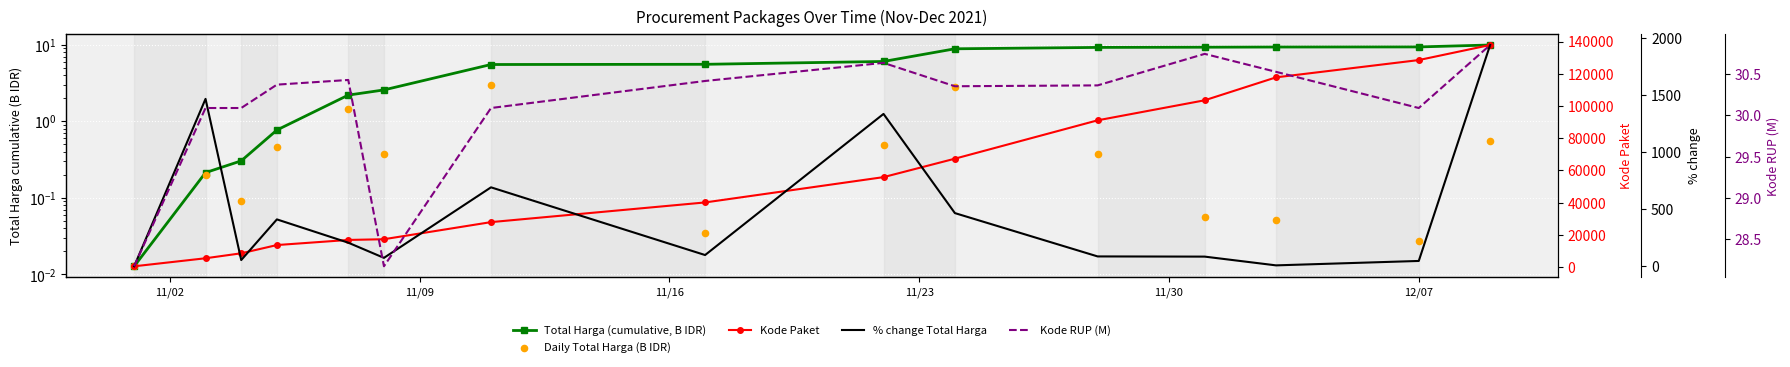

Which series has the largest total across all categories?

Kode Paket